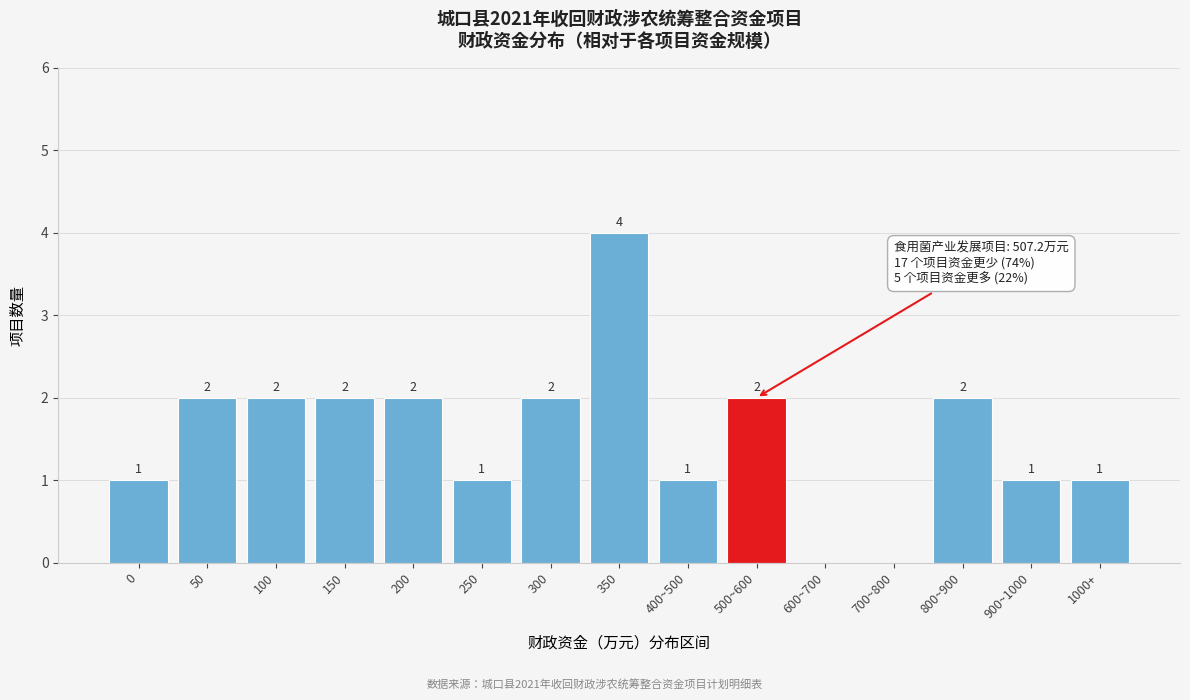

Reading left to right, transcribe all the data shown in this chart.

0=1	50=2	100=2	150=2	200=2	250=1	300=2	350=4	400~500=1	500~600=2	600~700=0	700~800=0	800~900=2	900~1000=1	1000+=1